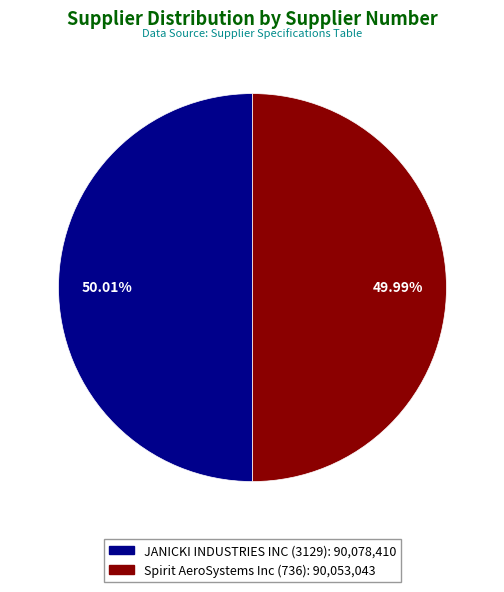

Do Spirit AeroSystems Inc (736) and JANICKI INDUSTRIES INC (3129) together represent more than half of the pie?

Yes